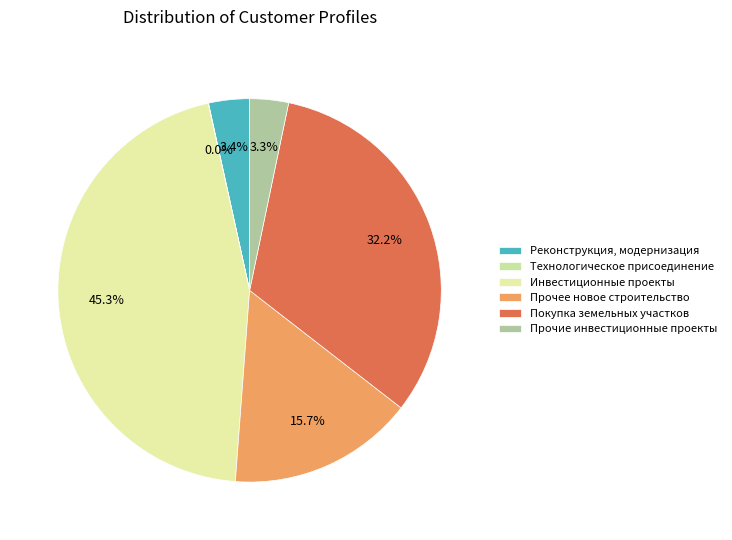

Which category has the smallest portion of the pie?

Технологическое присоединение